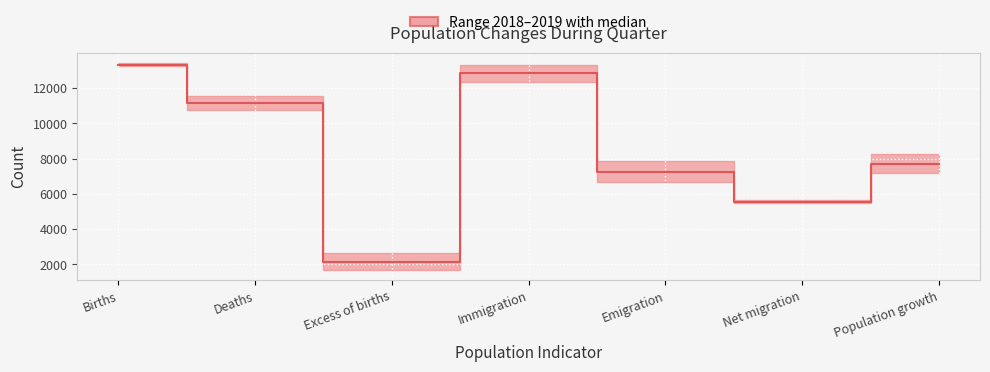

Reading left to right, transcribe all the data shown in this chart.

13326.0	11166.0	2160.0	12829.0	7267.5	5560.5	7720.5